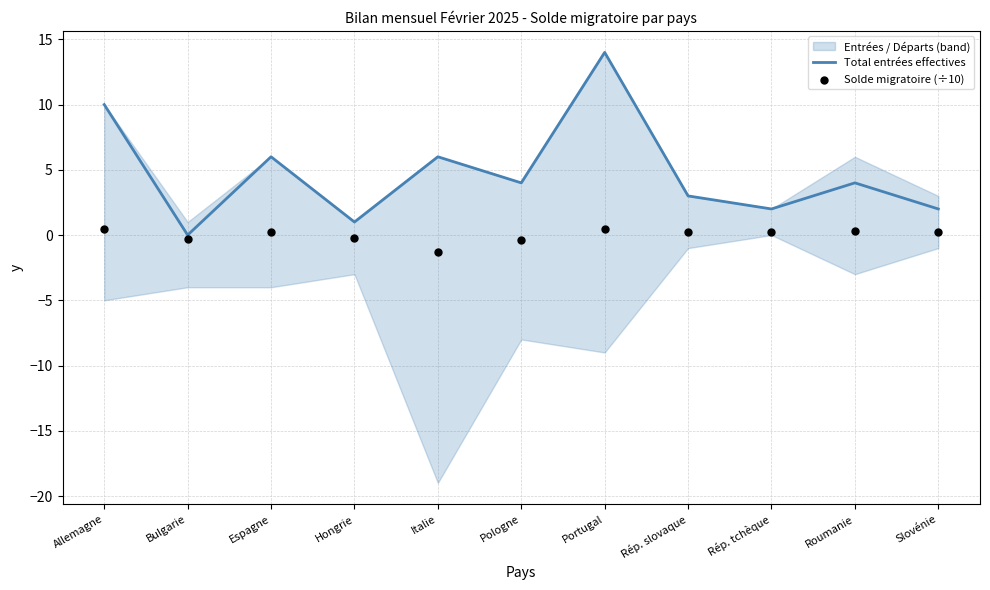

Which series contains the highest Y value?

Total entrées effectives